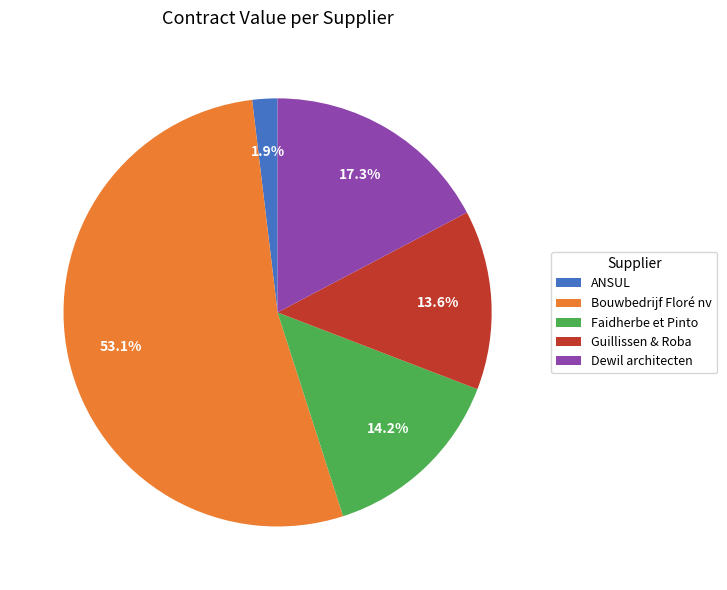

Rank the categories by value from highest to lowest.

Bouwbedrijf Floré nv, Dewil architecten, Faidherbe et Pinto, Guillissen & Roba, ANSUL